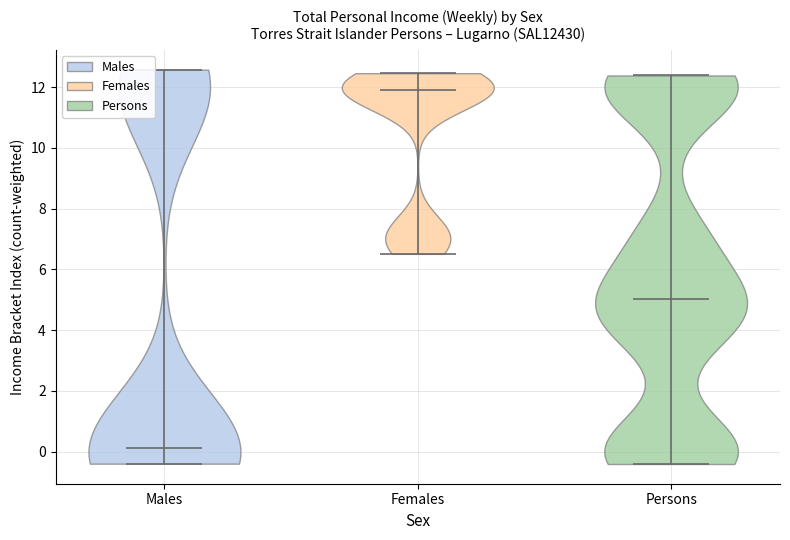

Reading left to right, read every violin against the y-axis: where its median line is, and the lowest and highest points it reaches. The values are not printed on the chart, so give them approximately, as read against the axis.

Males: median line 0.2, lowest point -0.4, highest point 12.6
Females: median line 11.8, lowest point 6.6, highest point 12.4
Persons: median line 5.0, lowest point -0.4, highest point 12.4